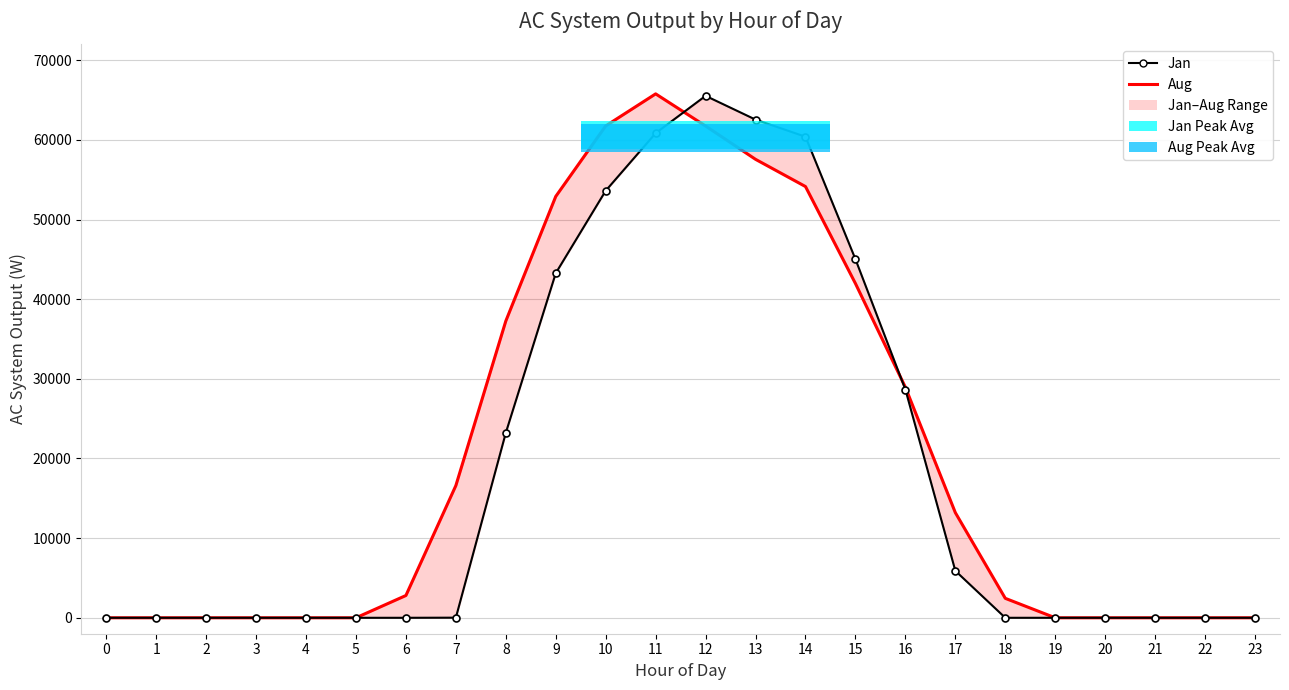

What is the sum of the Aug values at 19 and 11?

65778.0